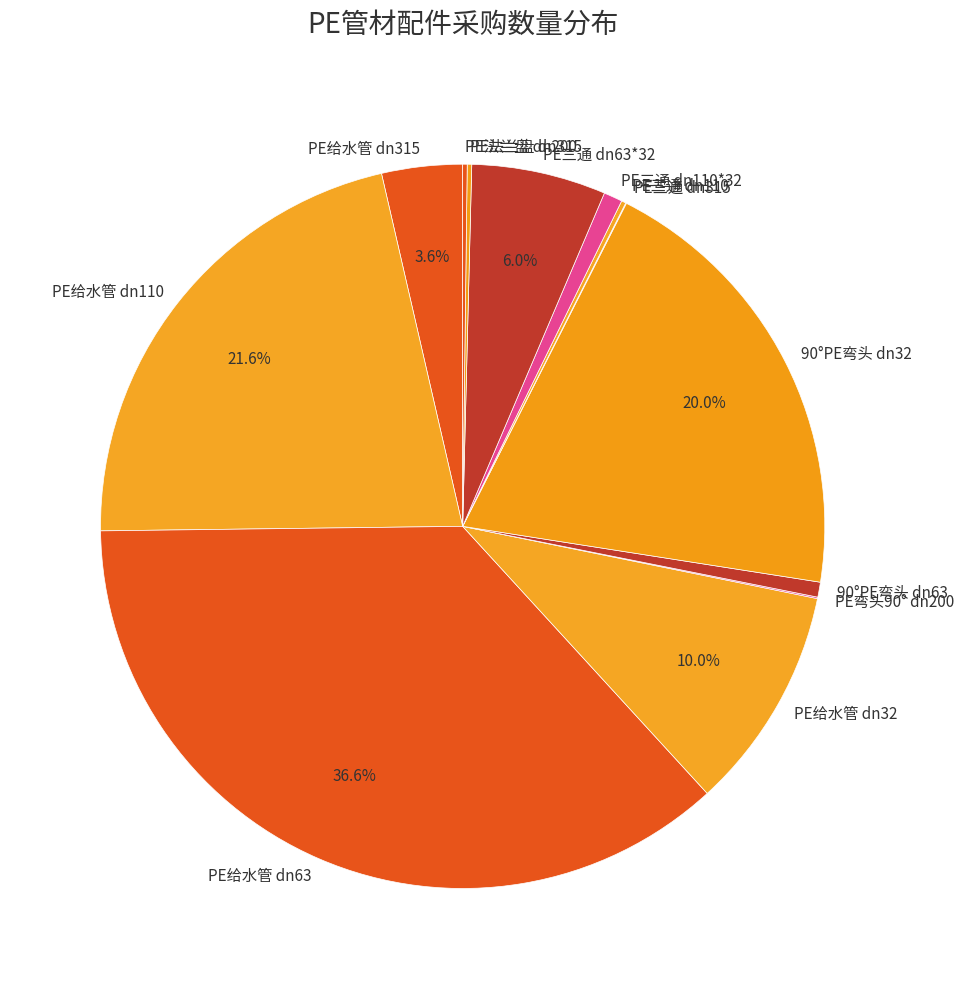

Does PE给水管 dn110 represent more than half of the total?

No